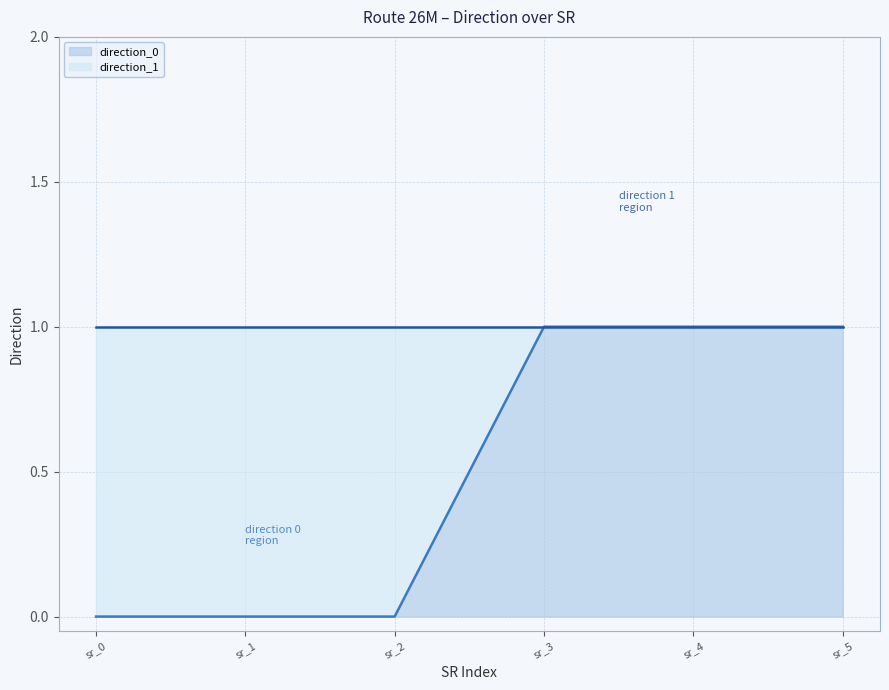

How many values are above zero?

3